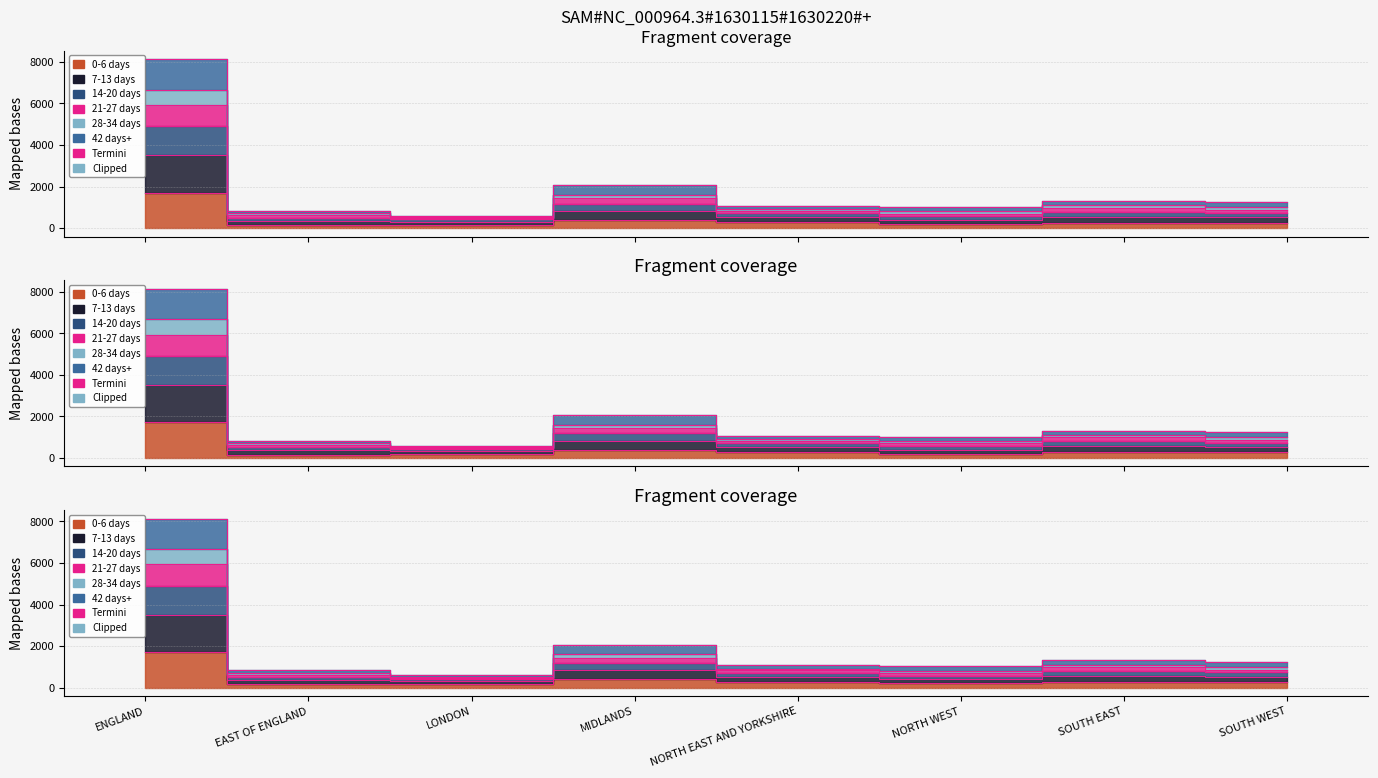

What is the greatest value displayed?

8139